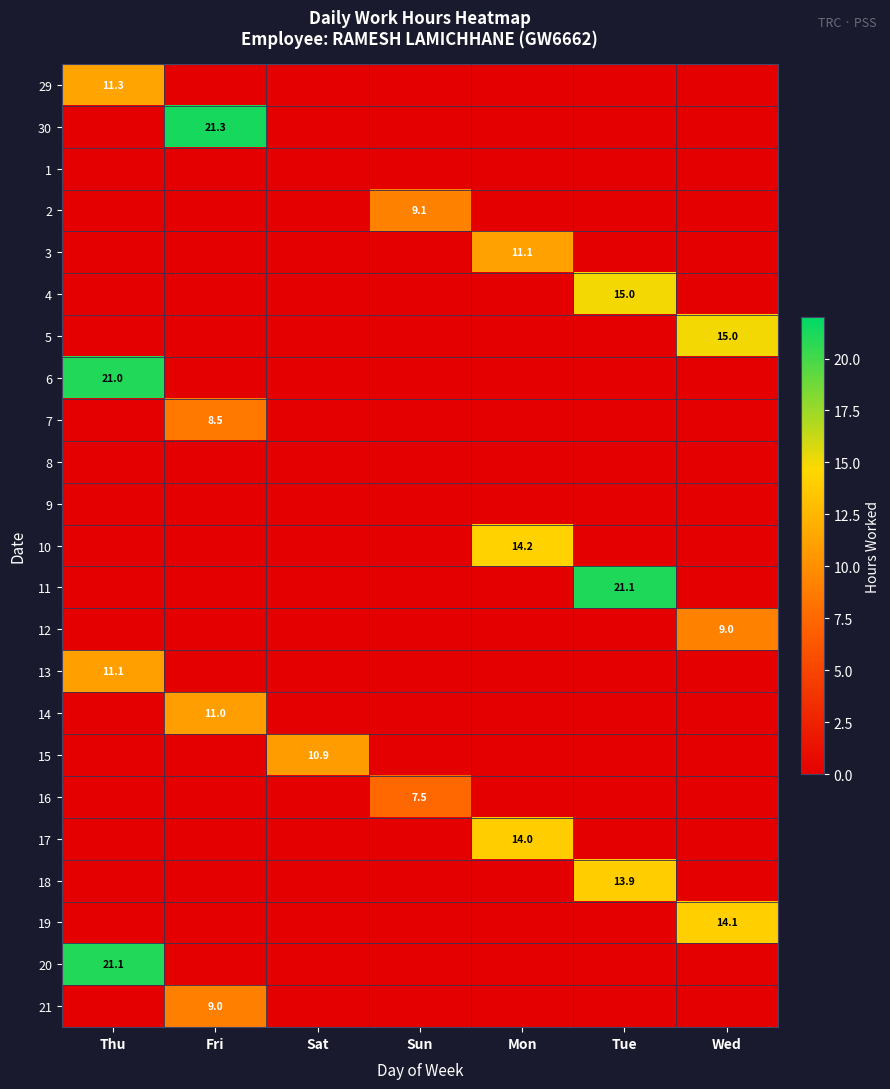

The value of 10 at Mon is 5.9. True or false?

False